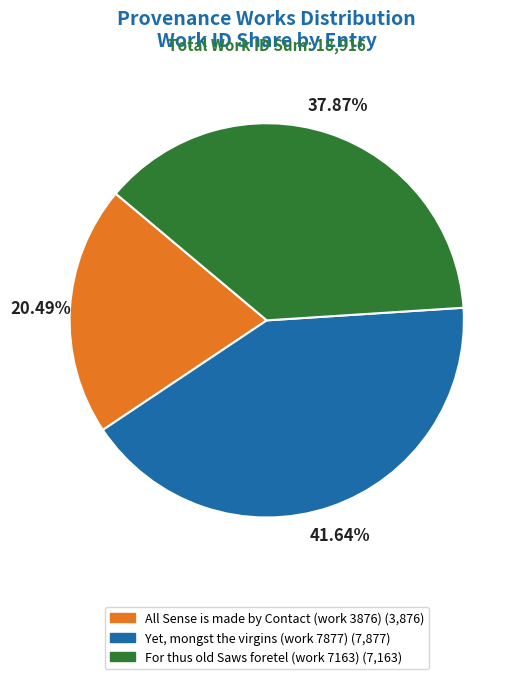

Which has a higher value, All Sense is made by Contact (work 3876) or For thus old Saws foretel (work 7163)?

For thus old Saws foretel (work 7163)